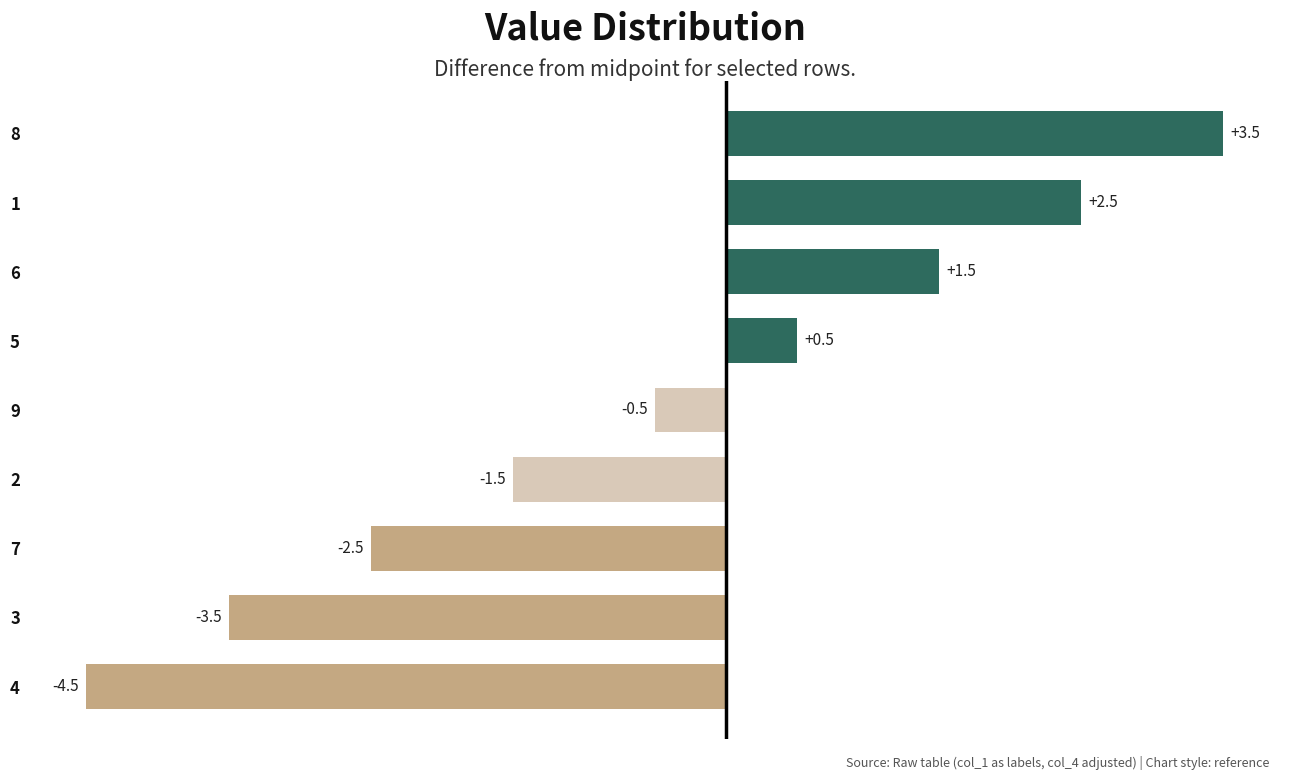

Does the chart contain stacked bars?

No